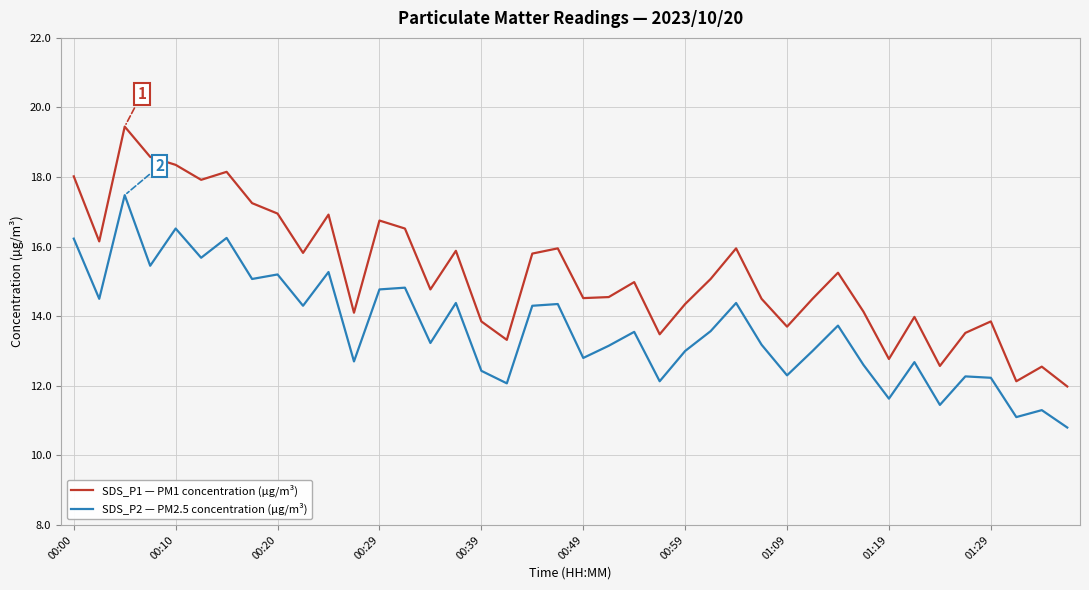

Which series has the largest total across all categories?

SDS_P1 — PM1 concentration (µg/m³)